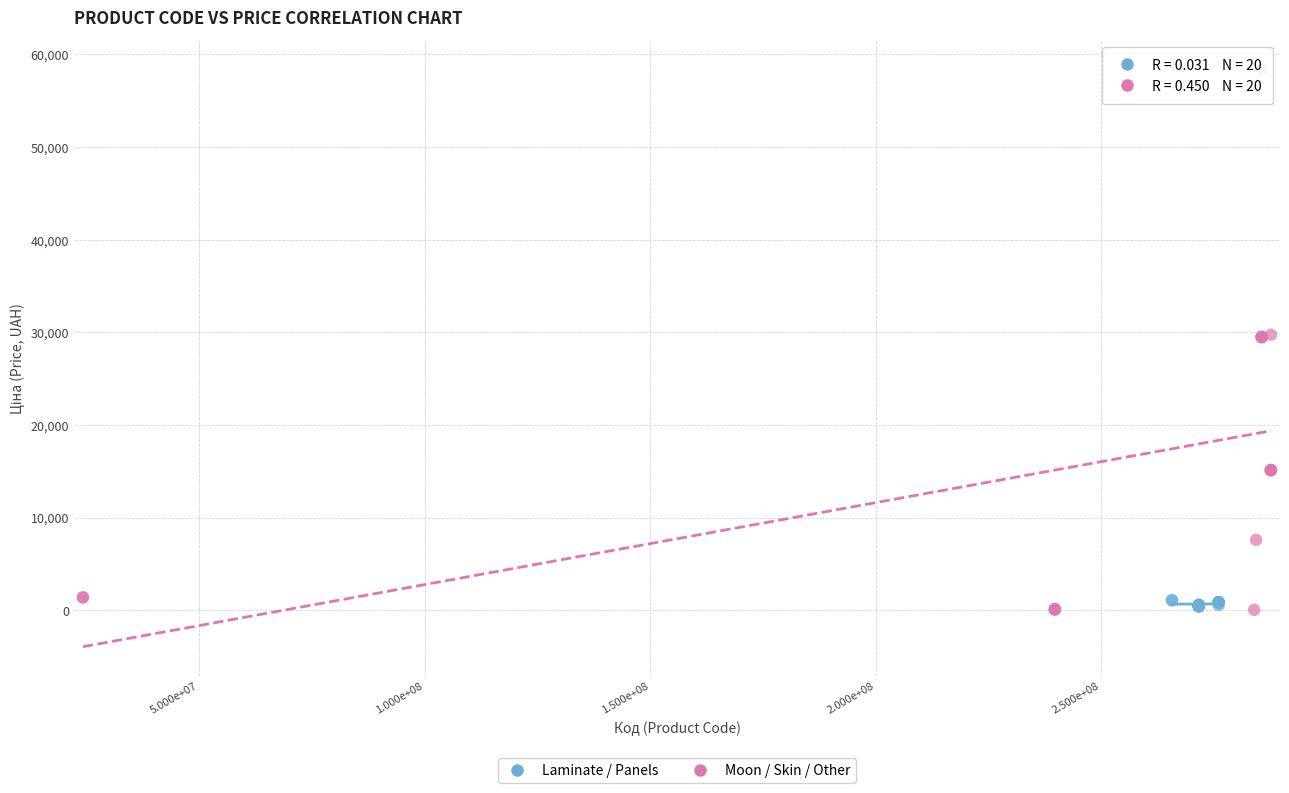

Which series reaches the maximum Y coordinate?

Moon / Skin / Other